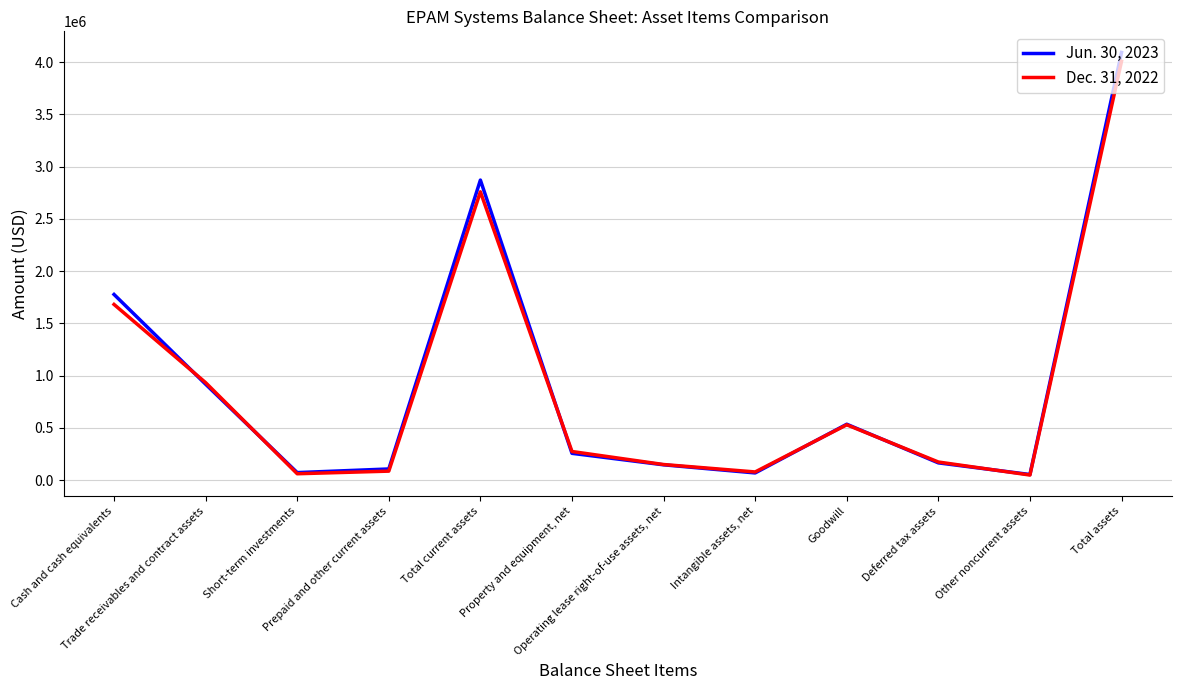

At which category is the sum across all series the highest?

Total assets